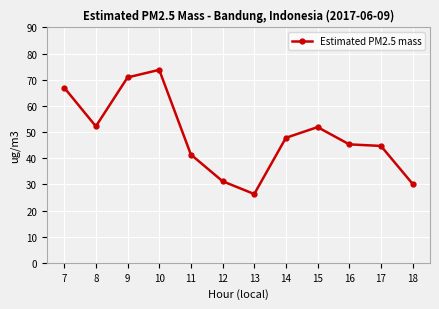

The value at 12 is 31.2. True or false?

True